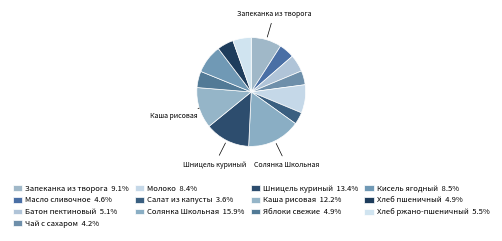

How many slices are in this pie chart?

13